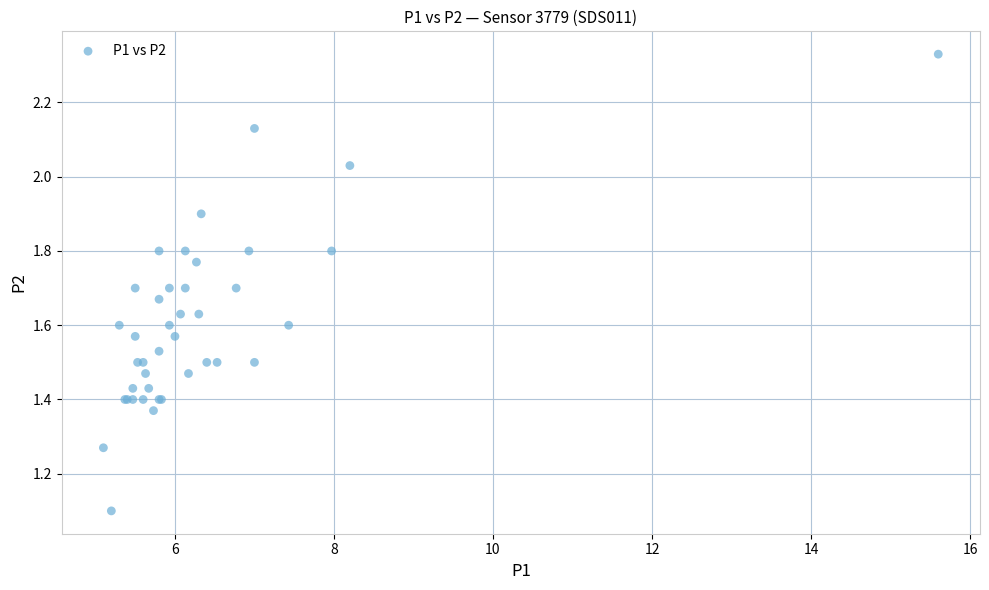

What Y value in the scatter plot is closest to 1?

1.1